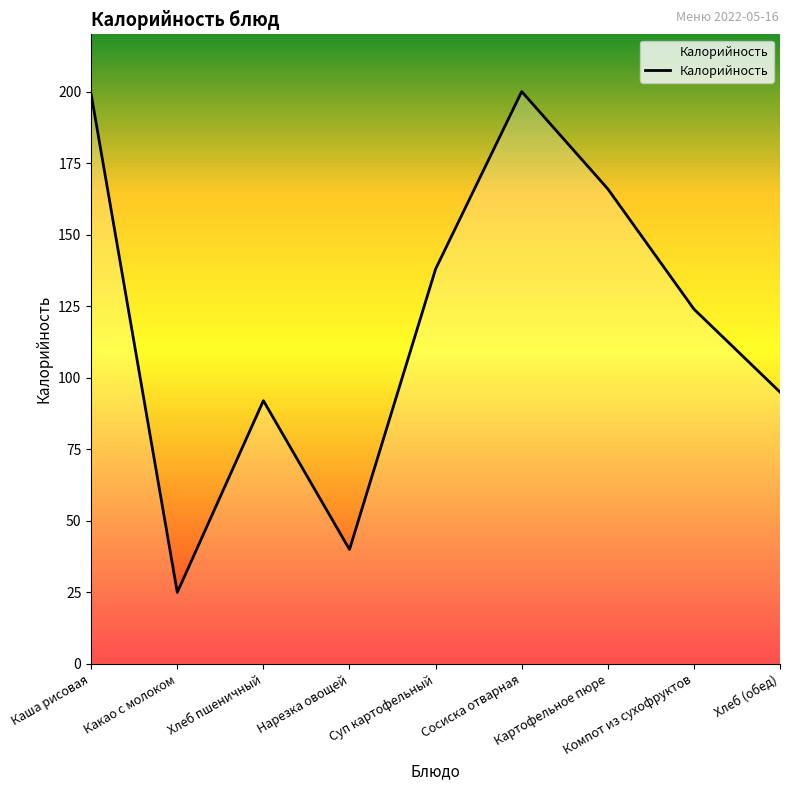

What position from the left is Суп картофельный?

5